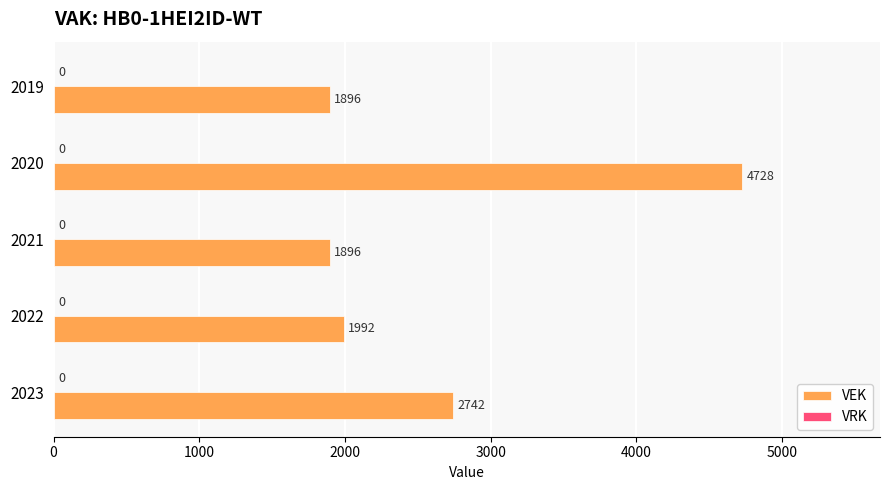

What value does the data have at 2022?

1992